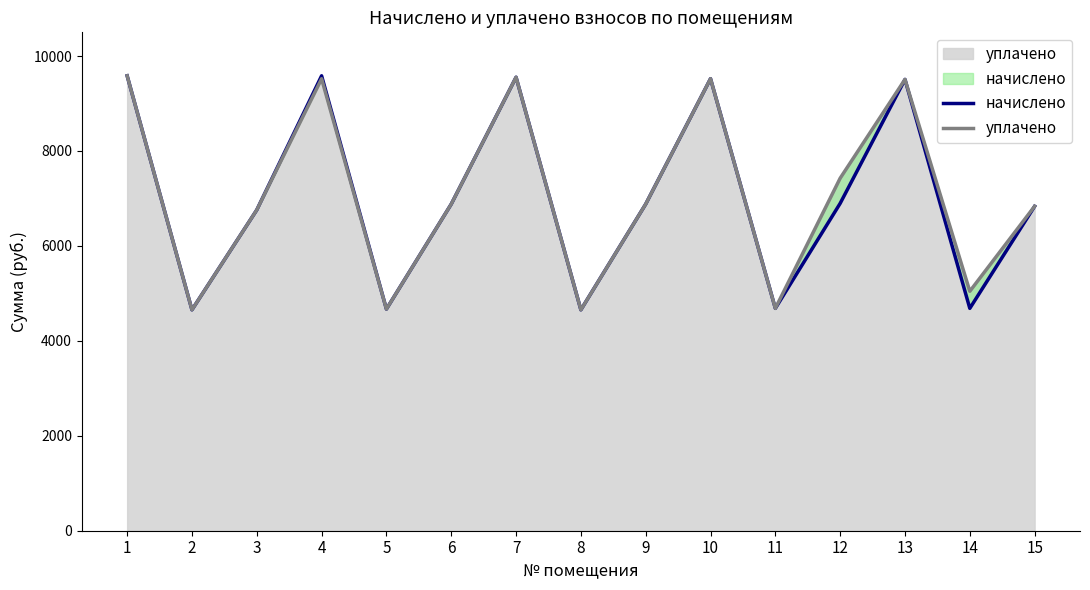

How many series are shown in this chart?

2